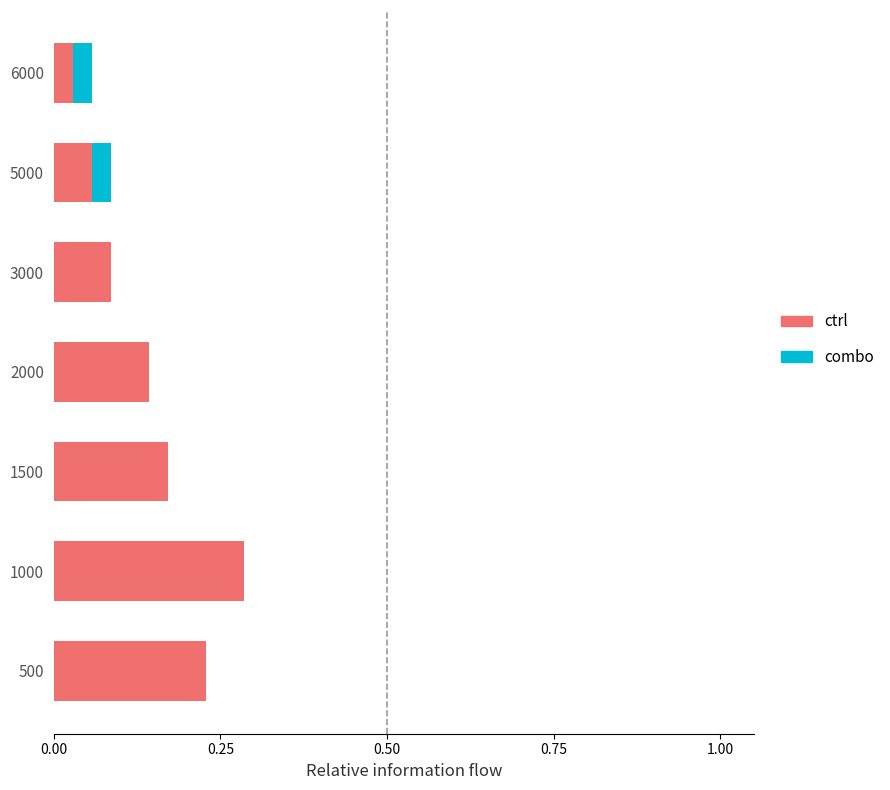

At which category is the sum across all series the highest?

1000